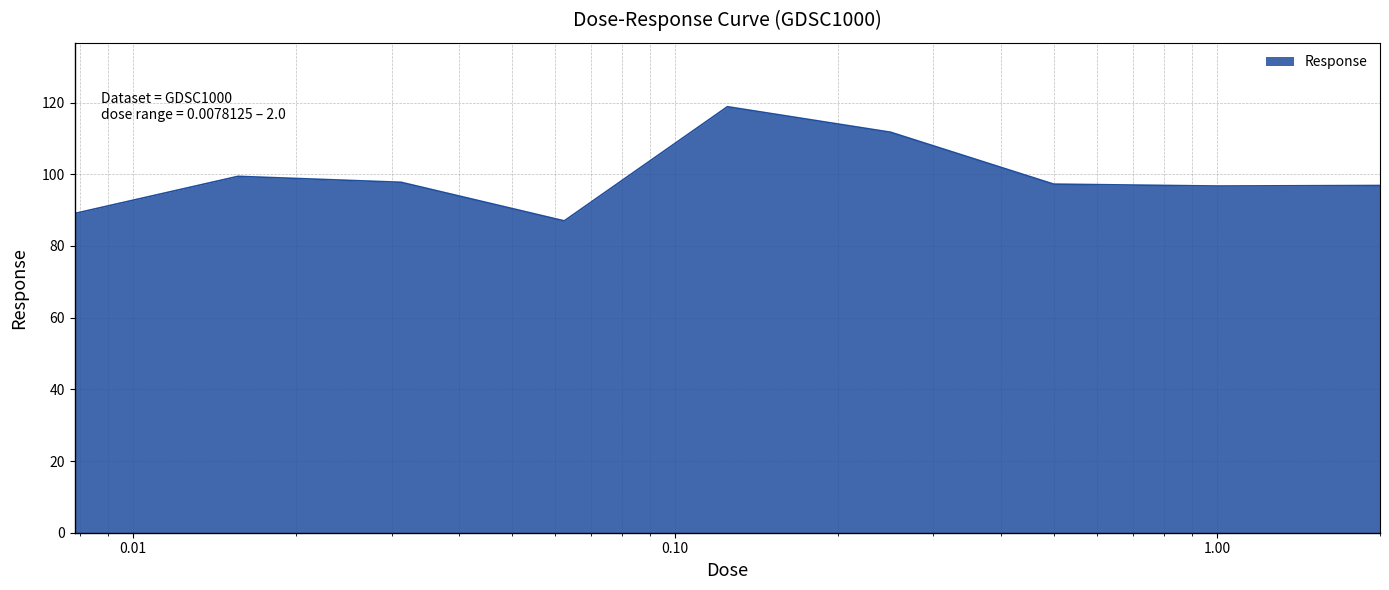

What is the minimum value shown in the chart?

87.0